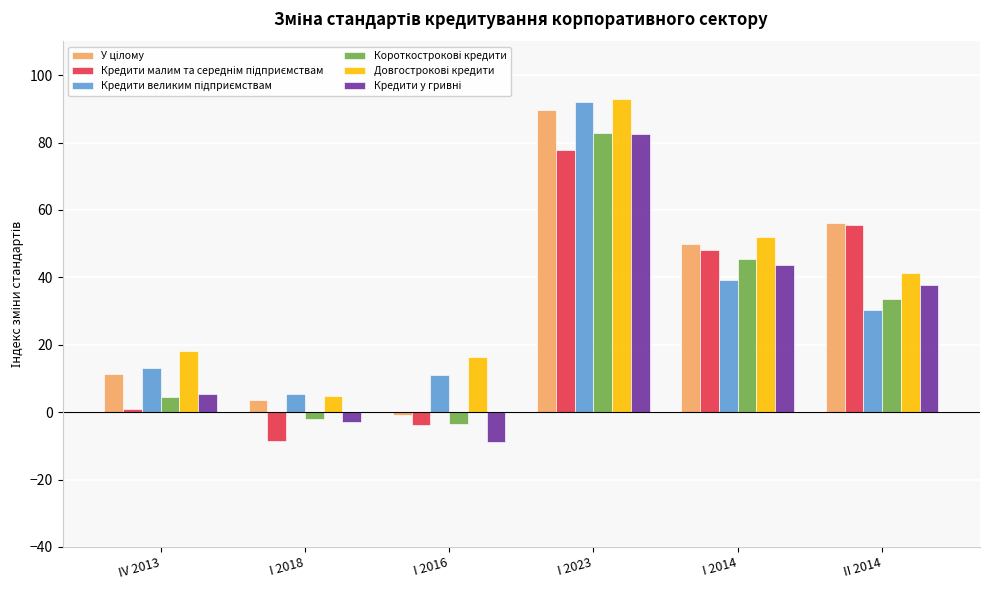

What is the greatest value displayed?

92.8